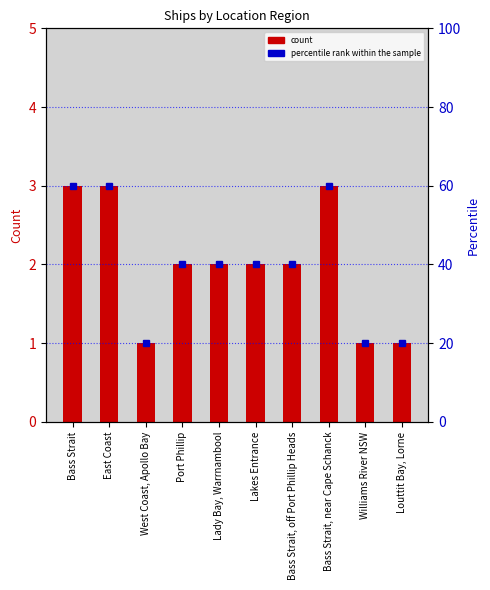

How many values in the count series exceed 2?

3